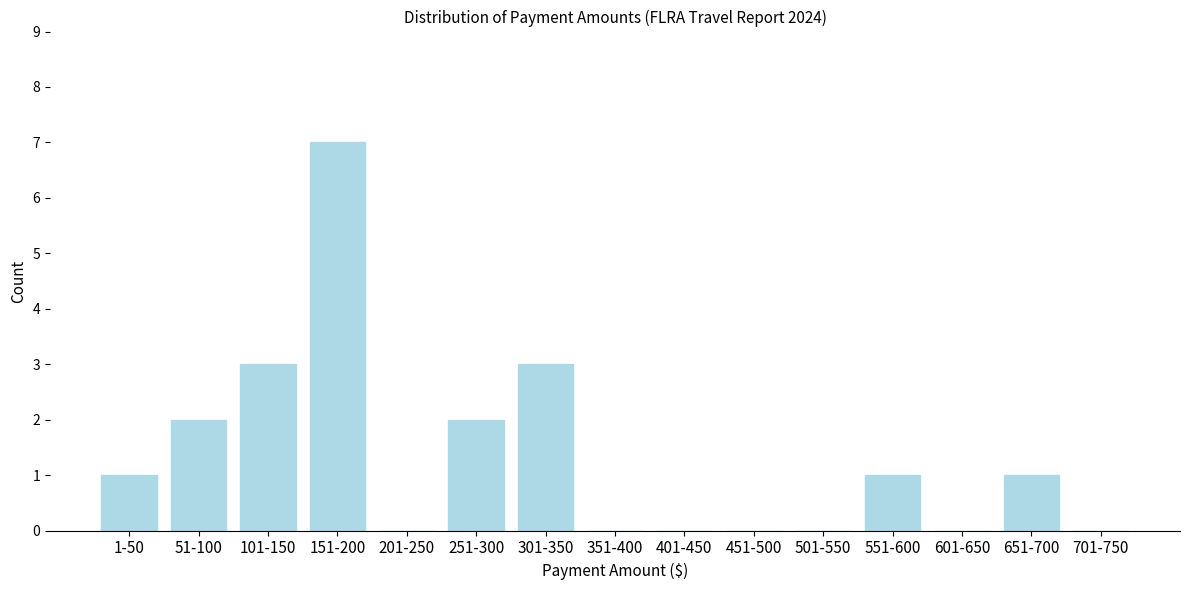

Reading right to left, transcribe all the data shown in this chart.

701-750=0	651-700=1	601-650=0	551-600=1	501-550=0	451-500=0	401-450=0	351-400=0	301-350=3	251-300=2	201-250=0	151-200=7	101-150=3	51-100=2	1-50=1